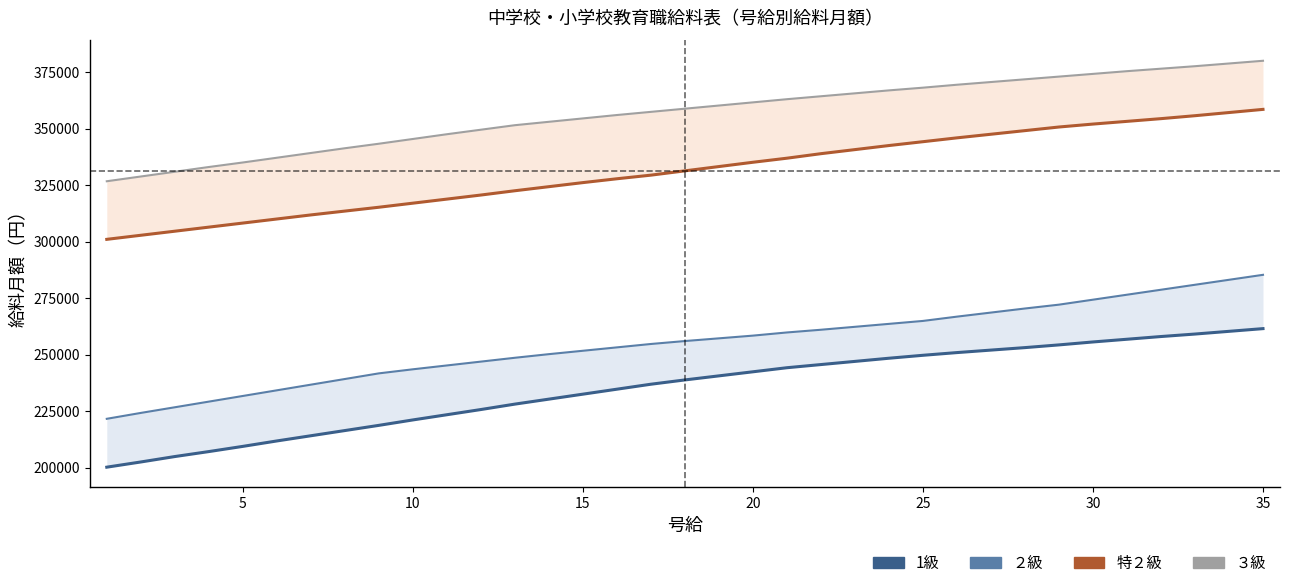

Does the chart have visible grid lines?

No